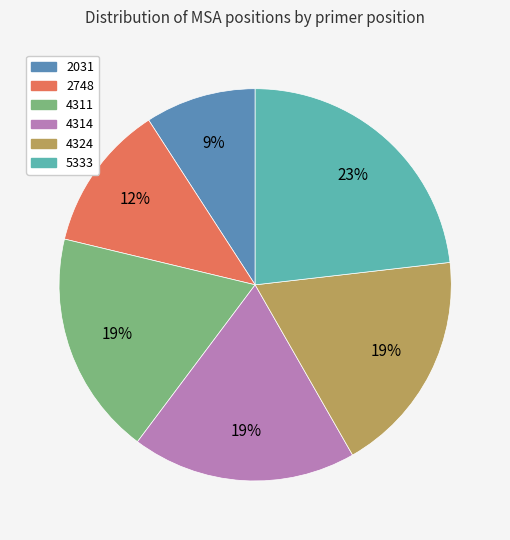

To the nearest percent, what is the average slice percentage?

17%